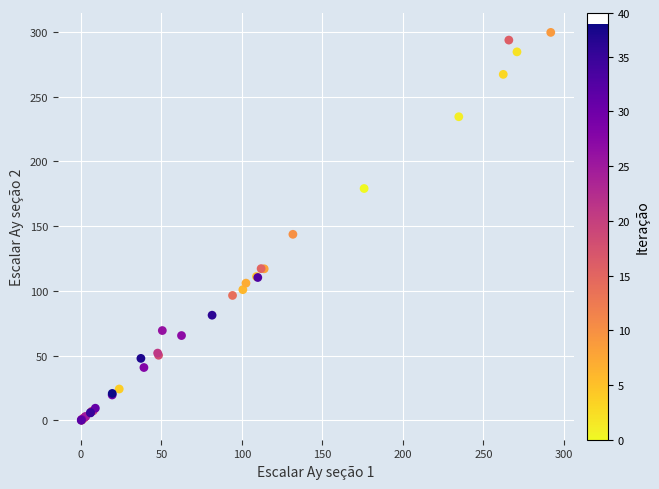

What Y value in the scatter plot is closest to 149?

143.7